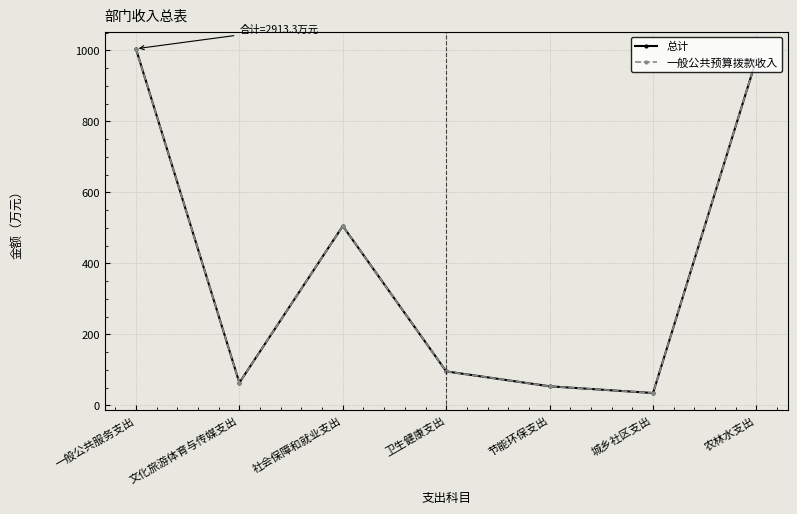

Between 节能环保支出 and 城乡社区支出, which series saw the biggest shift?

总计